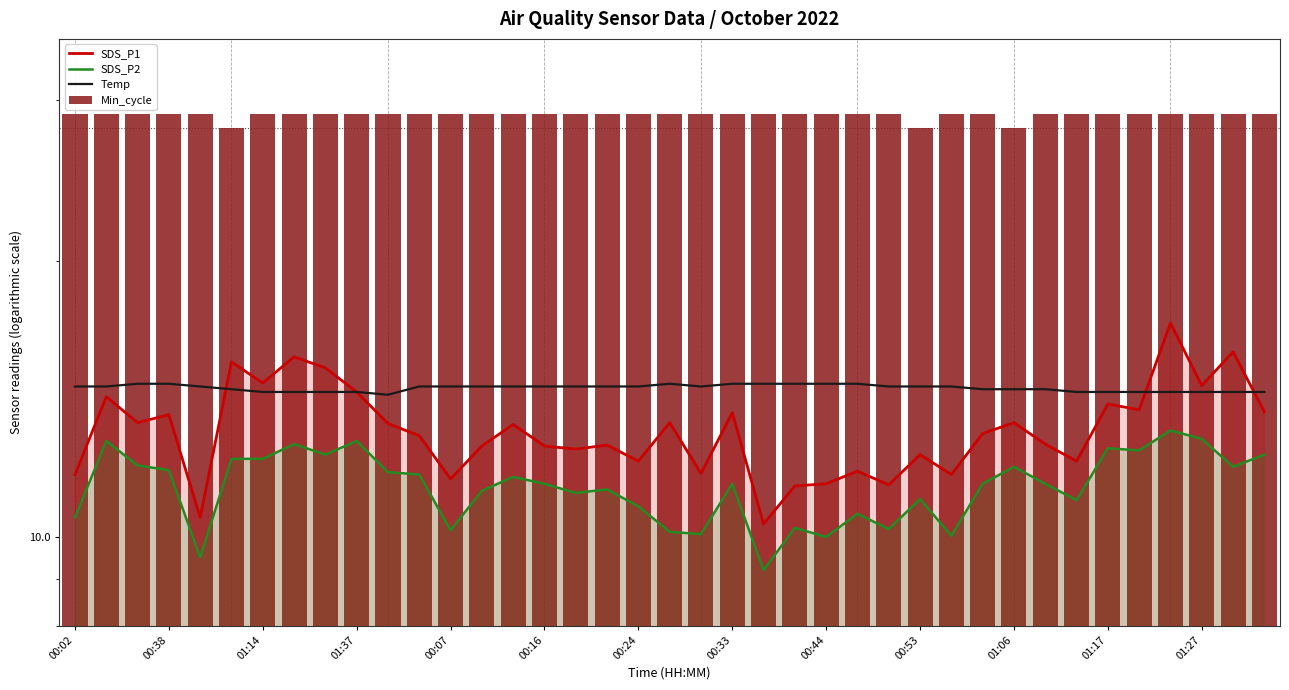

What is the sum of all Temp values?

567.3